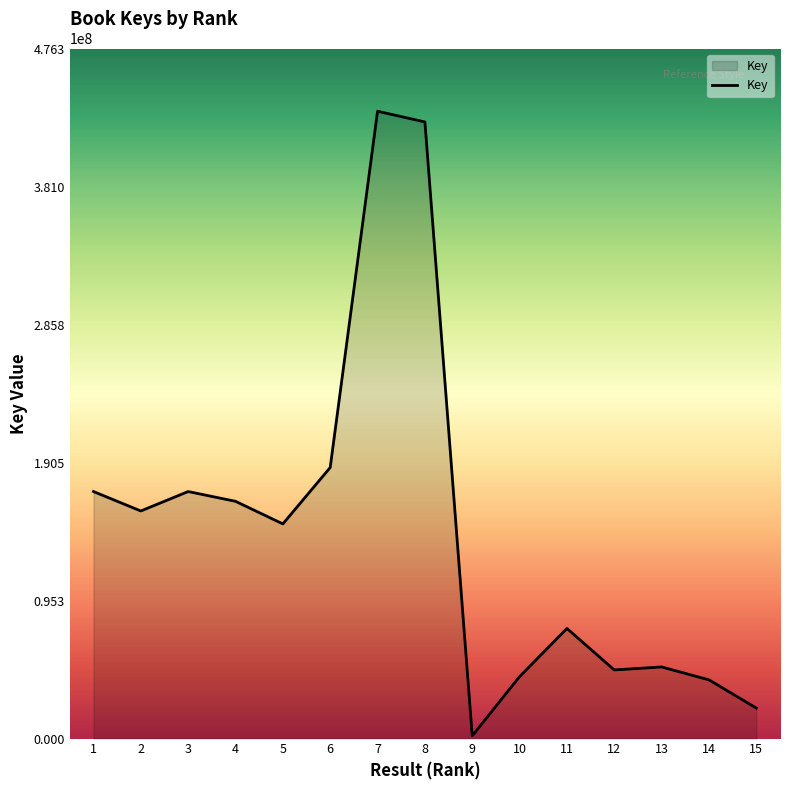

What is the ratio of the value at 11 to the value at 5?

0.5